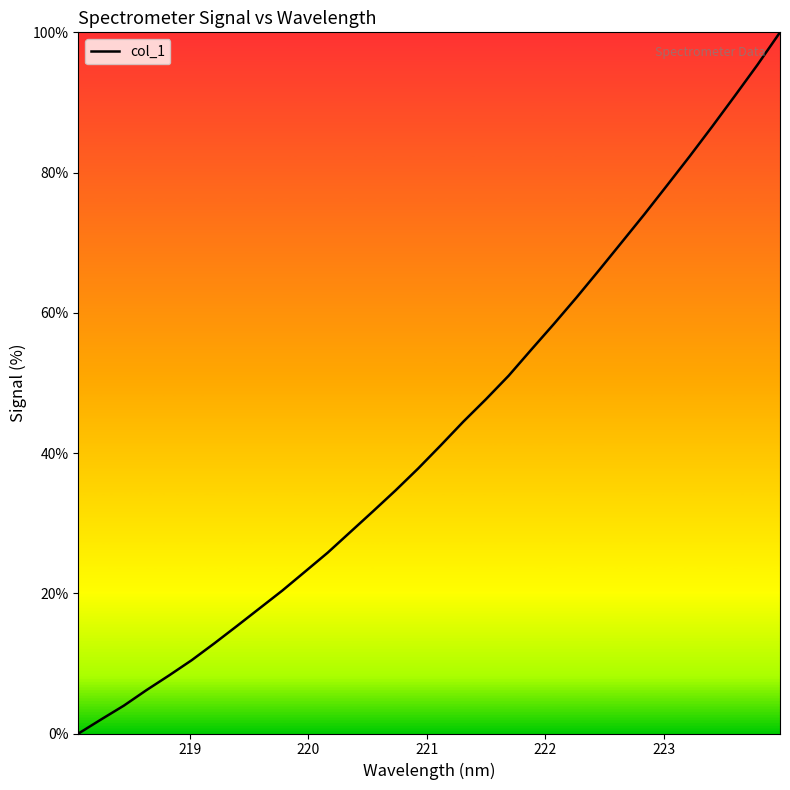

How many values exceed 41?

16